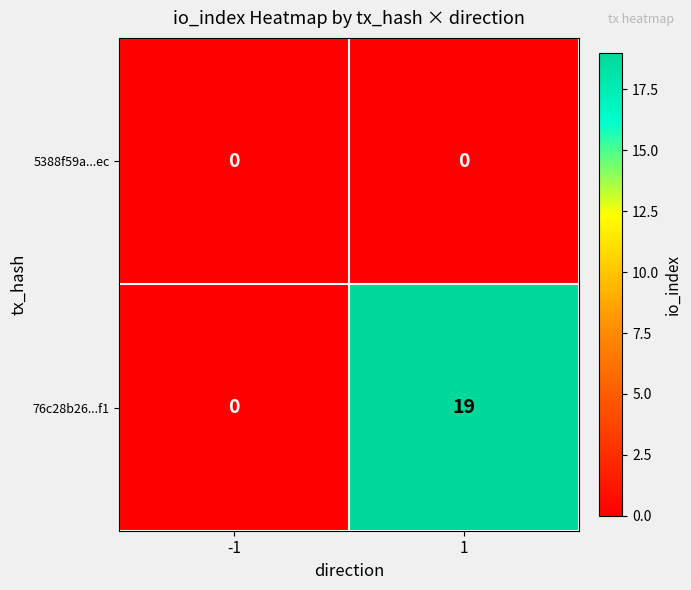

Which label corresponds to the largest value in the chart?

1